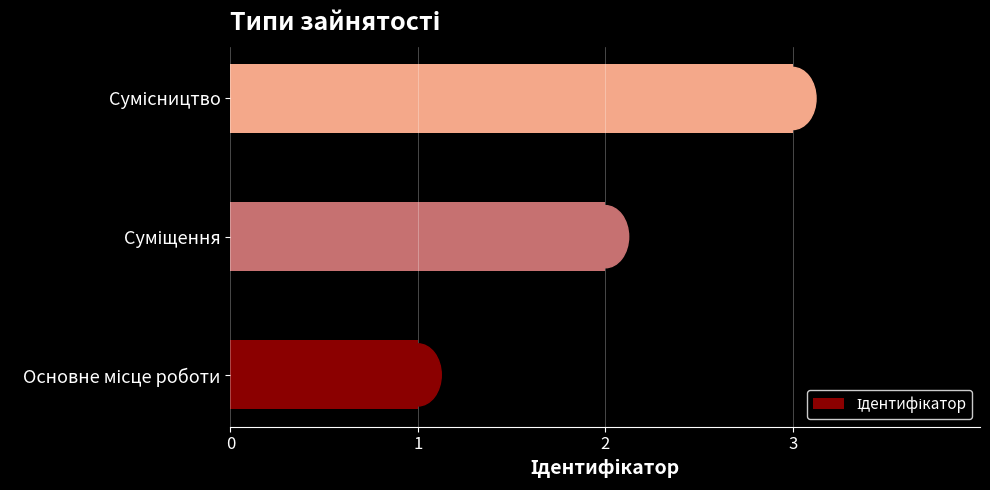

What is the sum of all values?

6